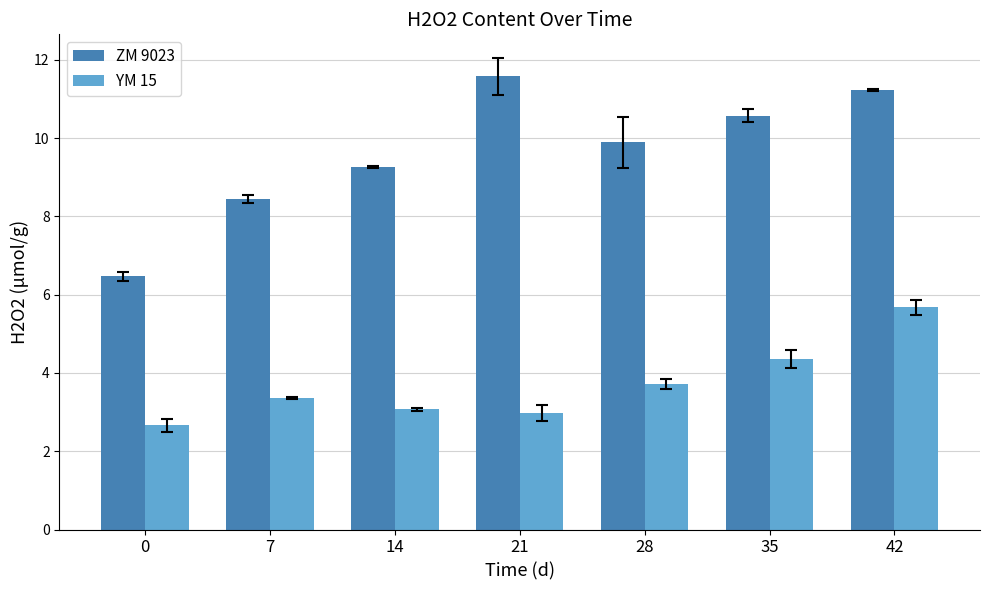

What is the greatest value displayed?

11.6